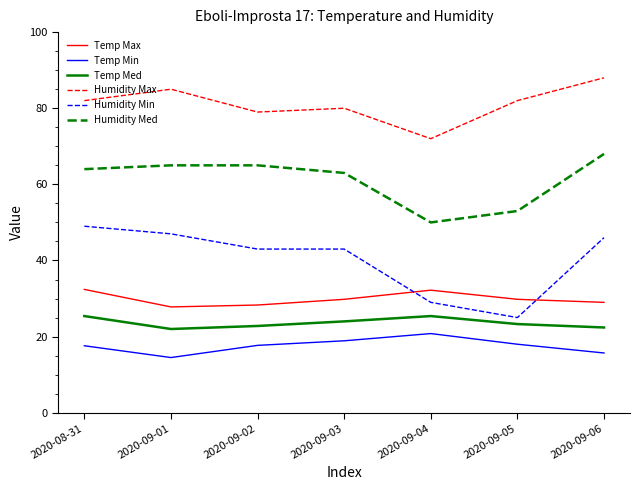

List the series in order of their peak value, lowest first.

Temp Min, Temp Med, Temp Max, Humidity Min, Humidity Med, Humidity Max